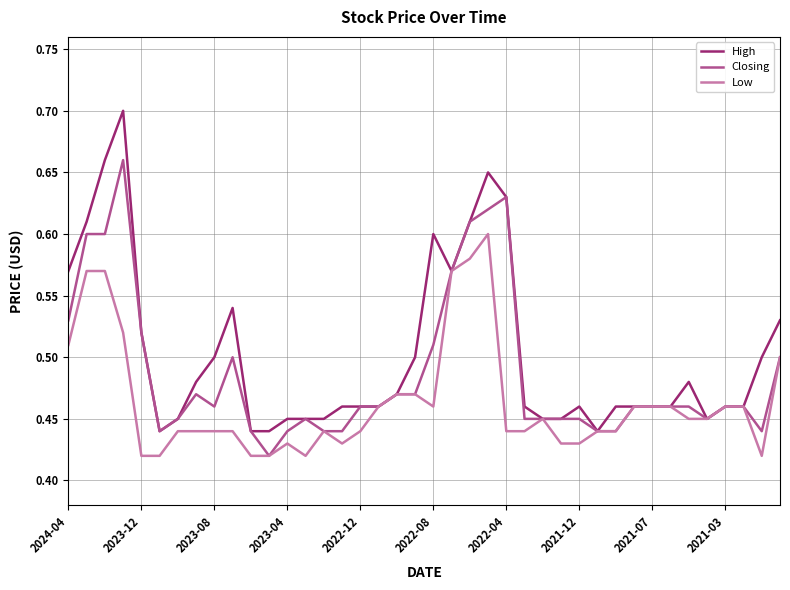

Which series has the widest spread of values?

High